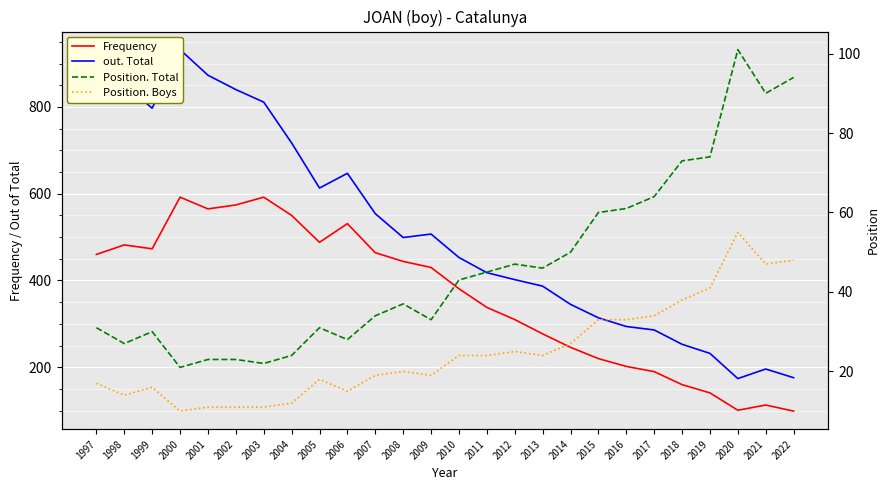

True or false: out. Total and Position. Boys cross at least once.

False